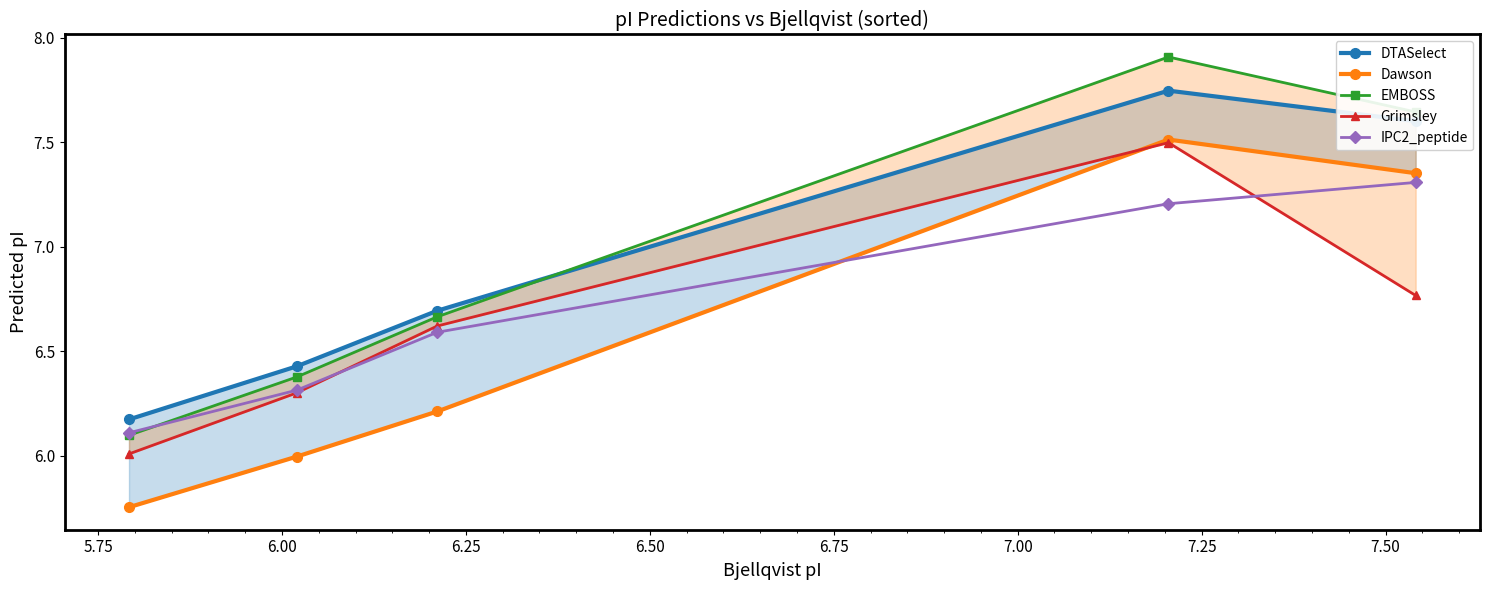

True or false: IPC2_peptide has more than 1 points higher than both neighbors.

False